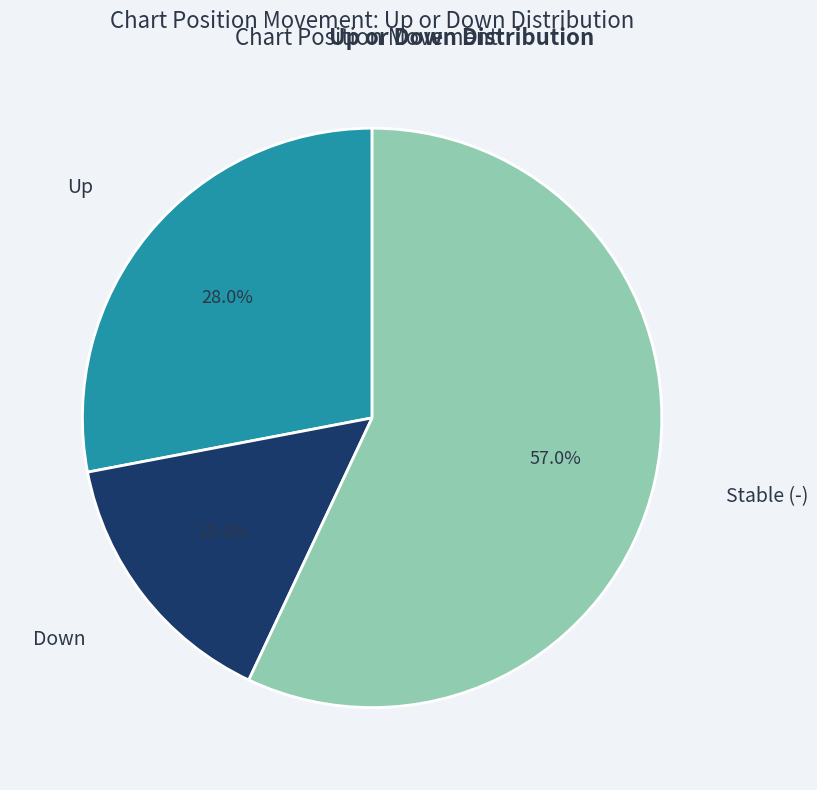

Is there any slice that represents more than half of the pie?

Yes